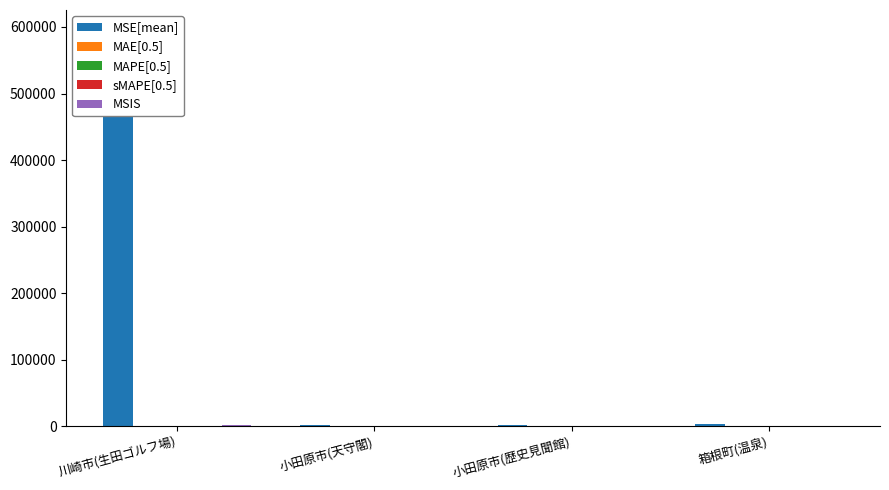

How many data points does each series have?

4